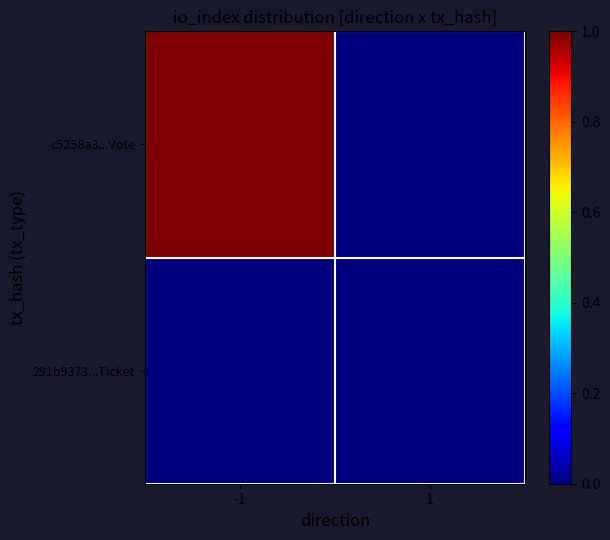

List the series in order of their peak value, highest first.

c5258a3...Vote, 291b9373...Ticket